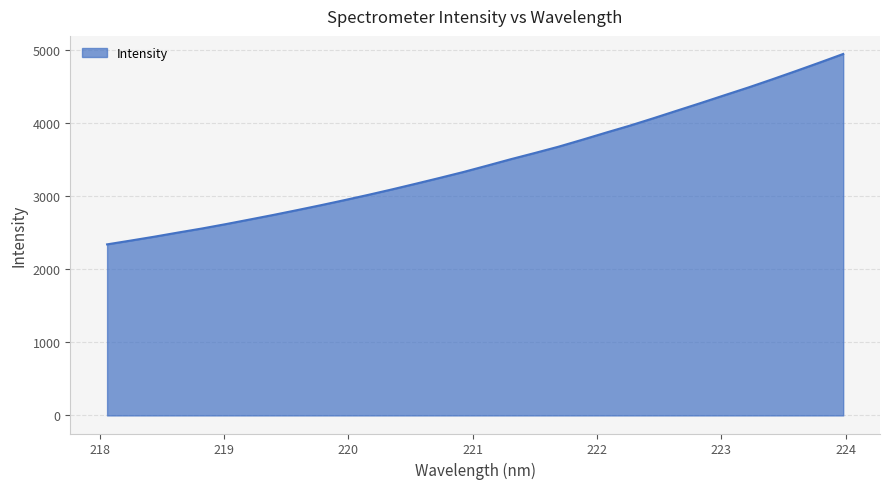

How many values are below 3419?

16